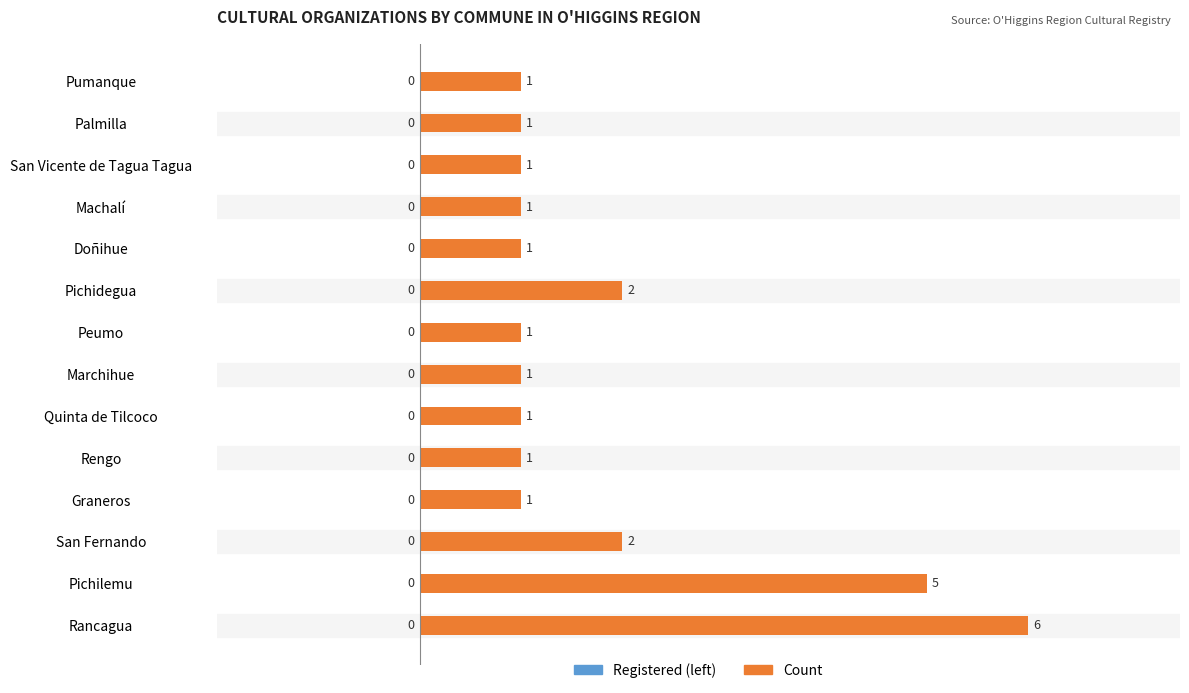

What is the sum of all values?

25